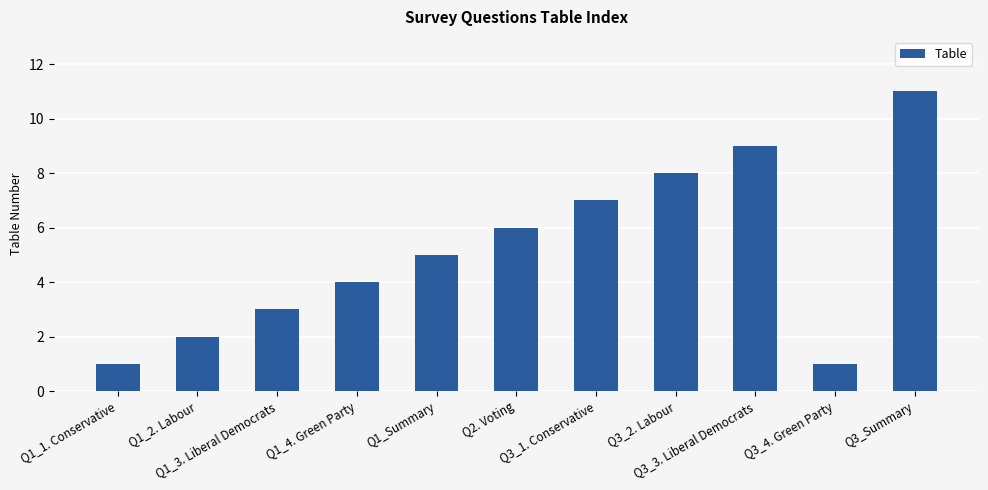

How many series are shown in this chart?

1